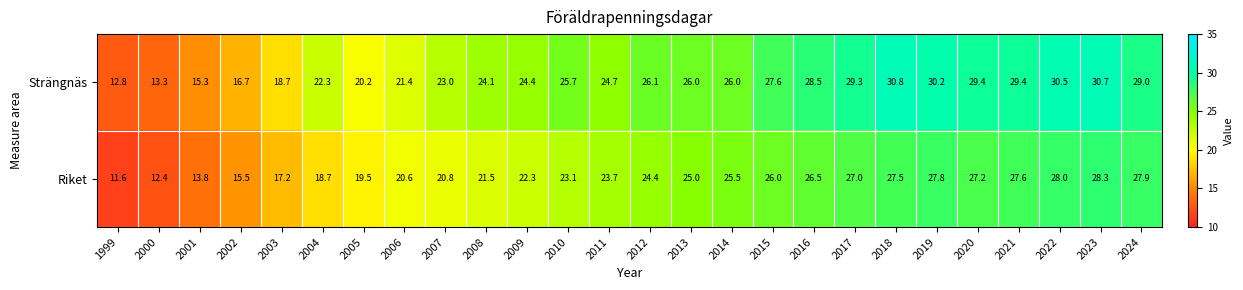

Which series has the largest range (max minus min)?

Strängnäs